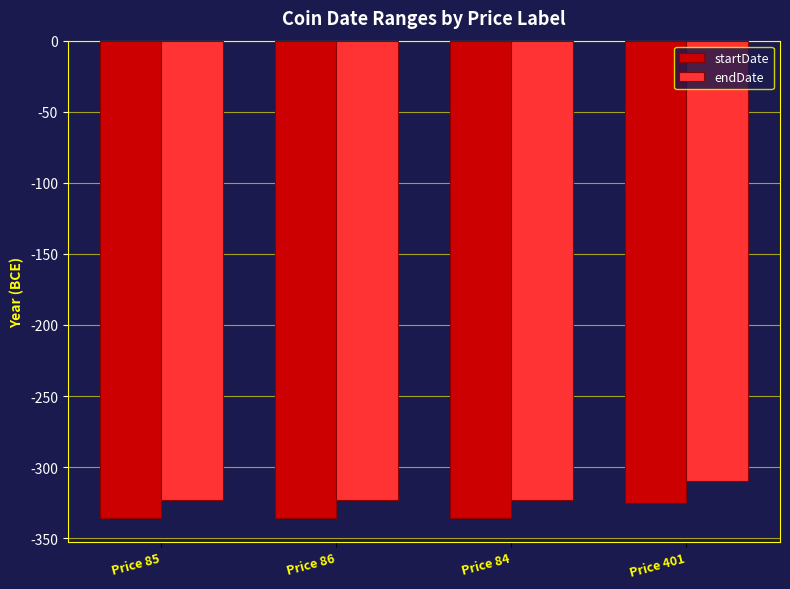

Is it true that endDate equals -462 at Price 86?

False